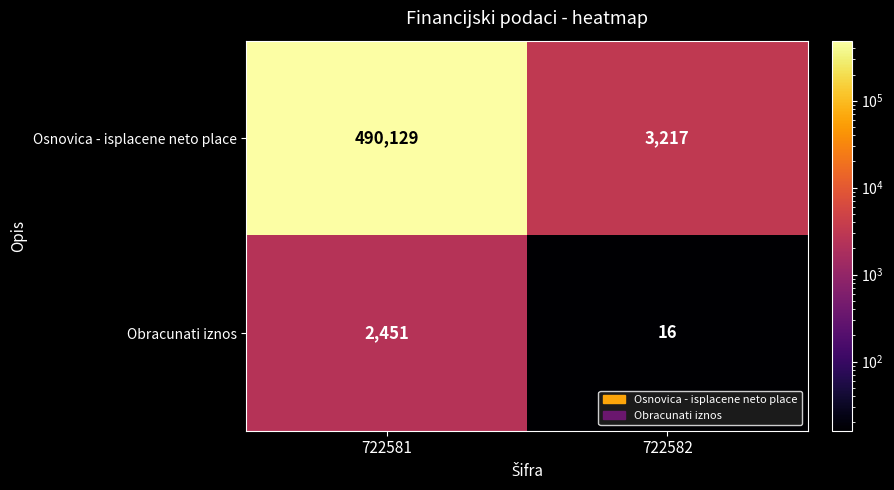

Rank the series at 722581 from highest to lowest value.

Osnovica - isplacene neto place, Obracunati iznos